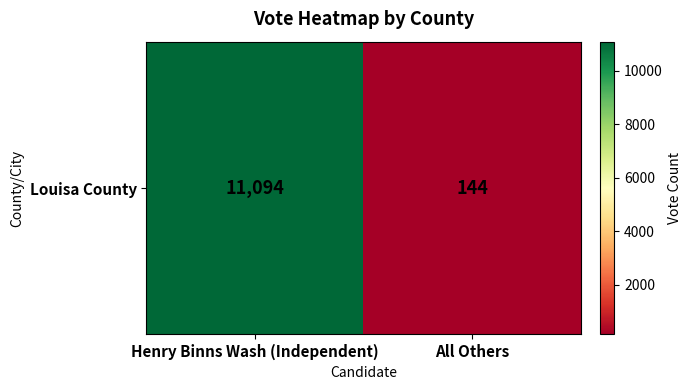

True or false: the data shows 19290 at Henry Binns Wash (Independent).

False